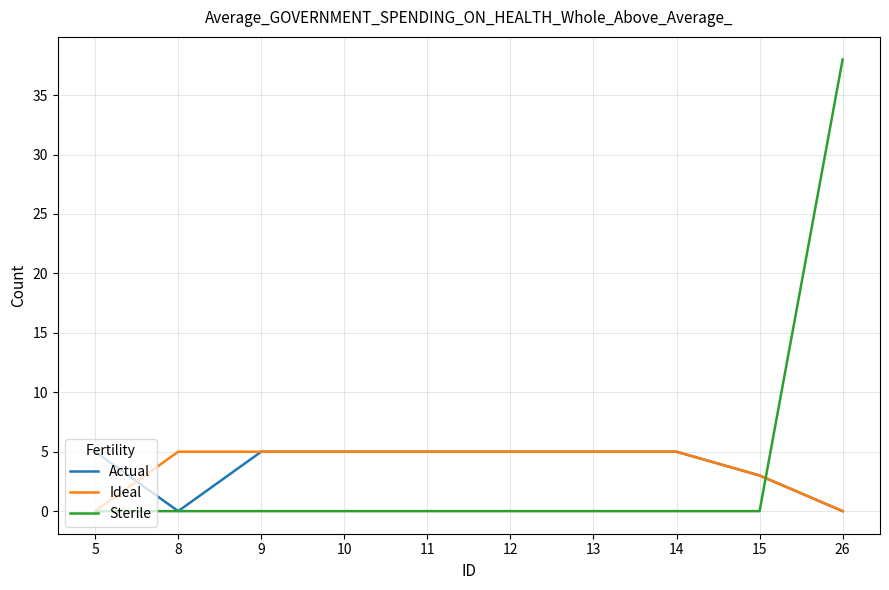

The Ideal series shows 5 at 11. True or false?

True